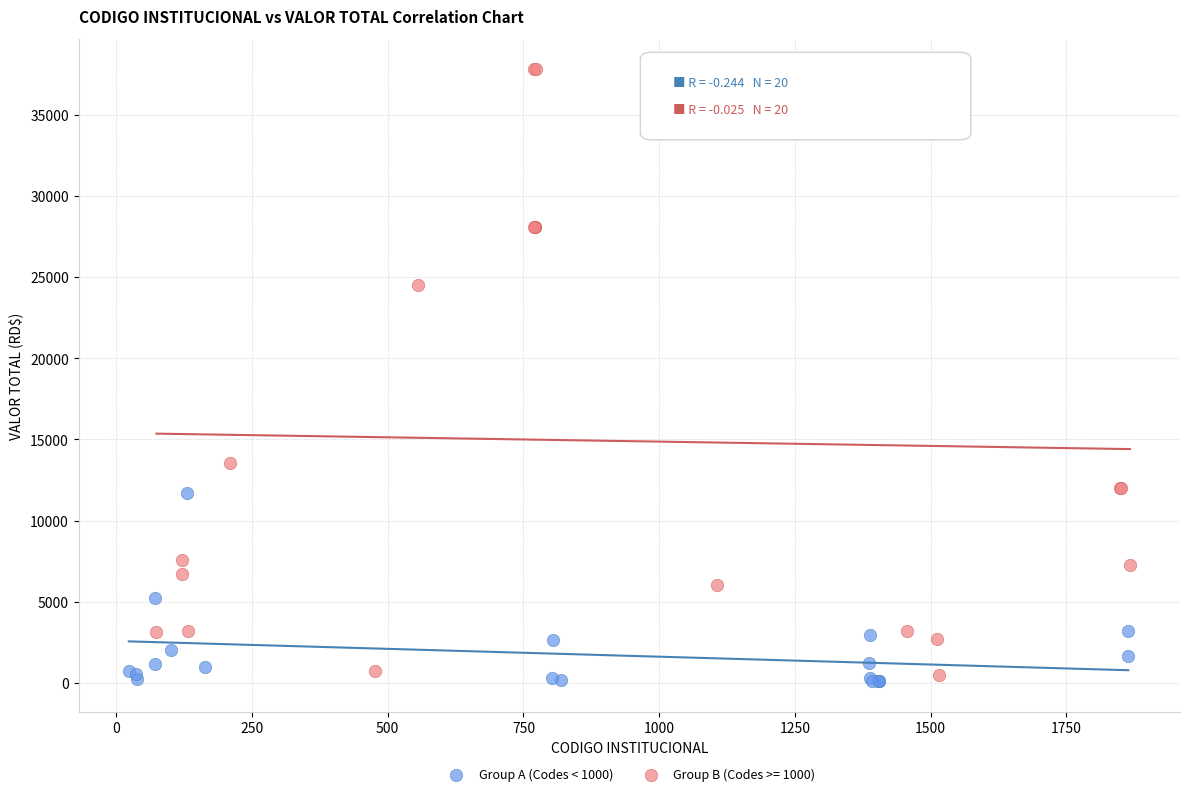

Which series contains the highest Y value?

Group B (Codes >= 1000)